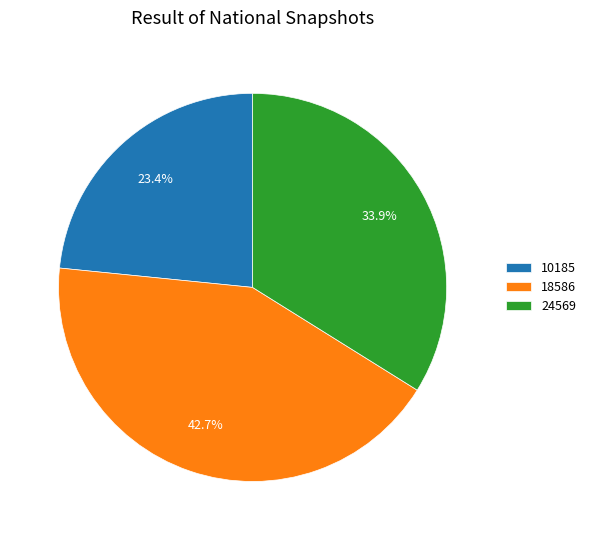

Does 10185 account for over 50% of the chart?

No